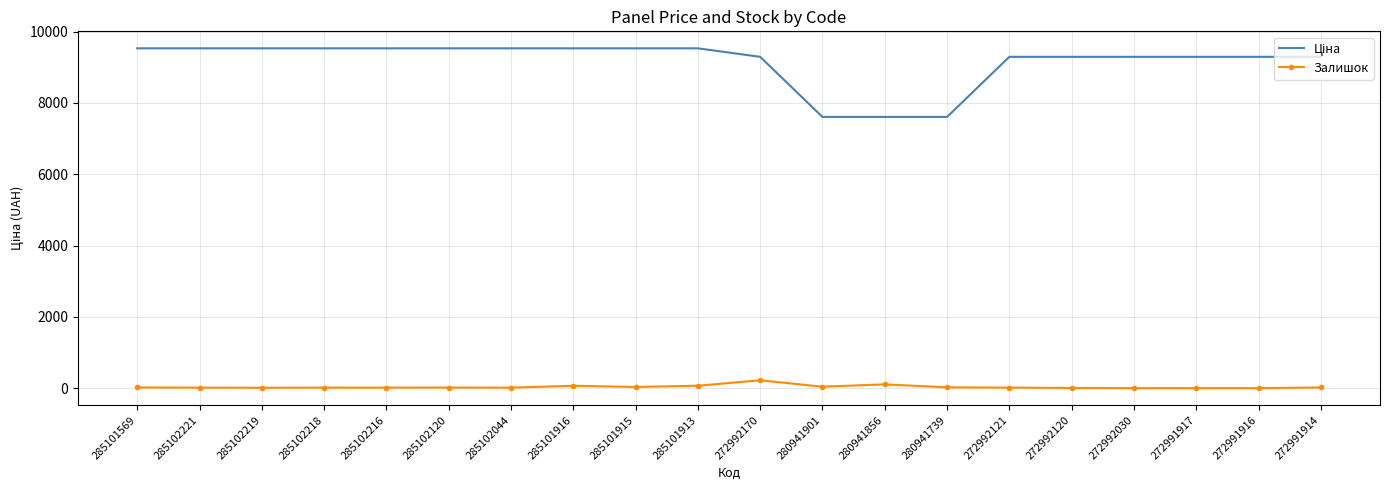

Is it true that Залишок equals 16.0 at 285102120?

True